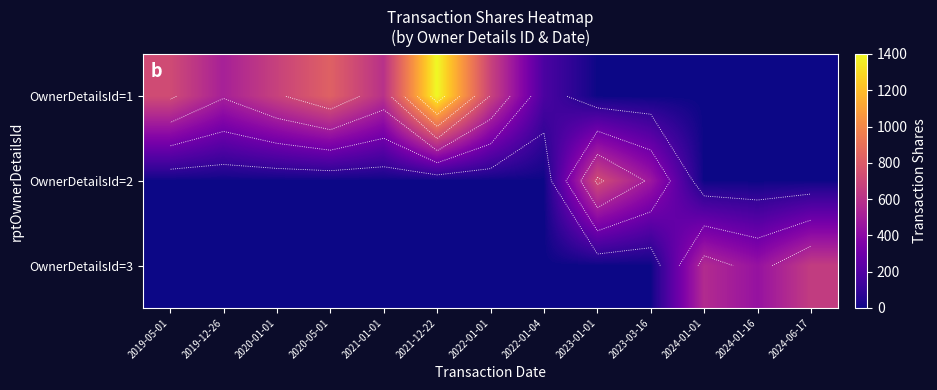

Which label corresponds to the smallest value in the chart?

2023-01-01